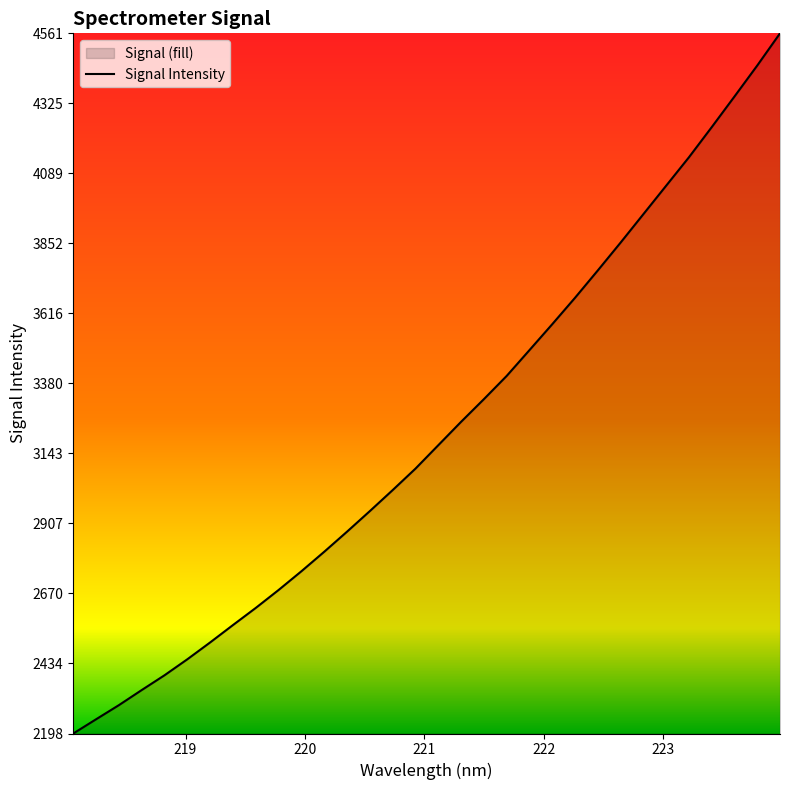

Reading left to right, list all the values displayed in this chart.

2198.1	2246.2	2293.9	2344.9	2394.9	2448.9	2505.7	2564.4	2622.3	2682.8	2746.0	2811.8	2879.6	2949.1	3019.9	3092.4	3171.4	3250.3	3326.8	3405.2	3492.4	3579.9	3669.1	3761.4	3855.4	3951.4	4047.5	4143.4	4245.1	4348.6	4453.2	4561.9